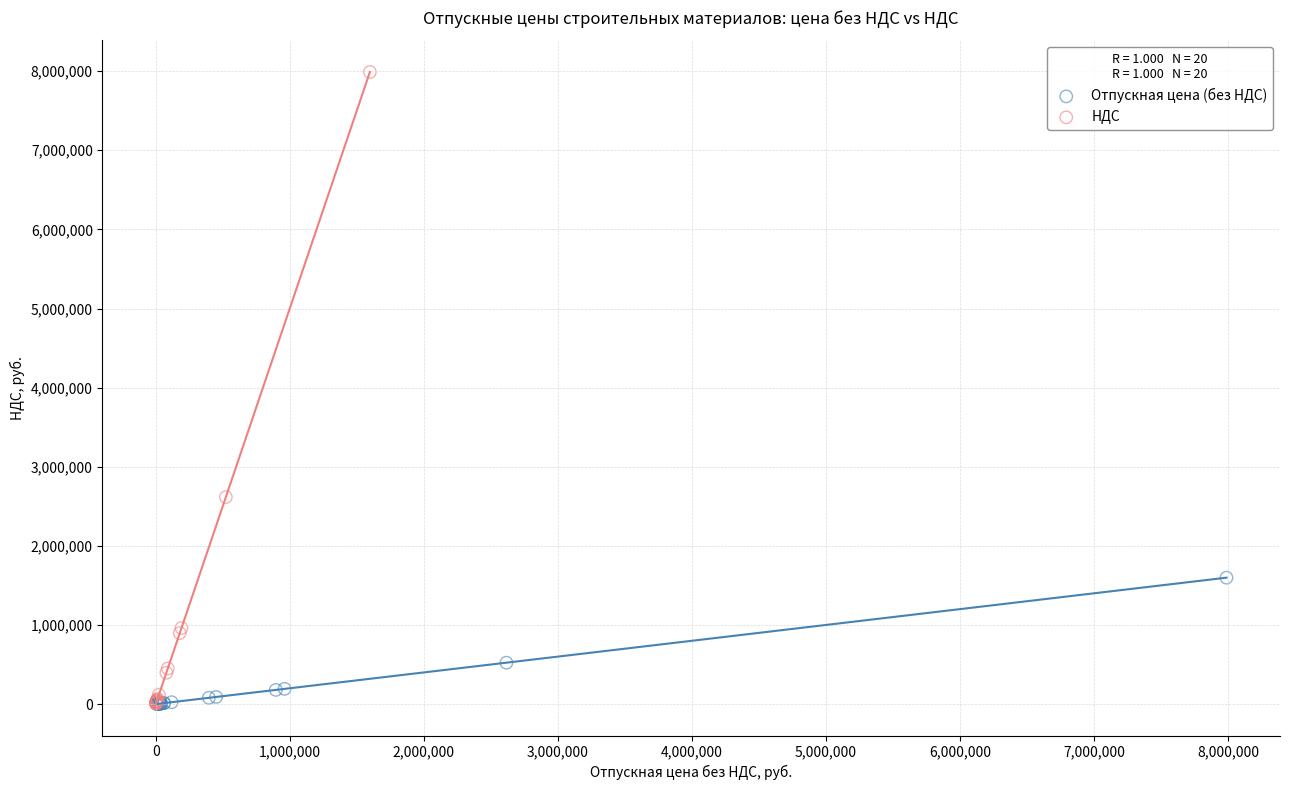

Which series has the widest spread of Y values?

НДС